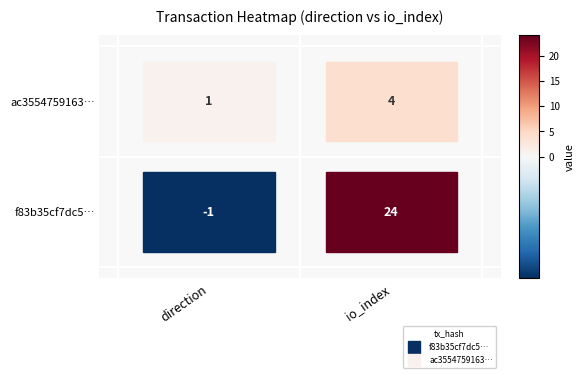

What is the minimum value for f83b35cf7dc59234b203df5b8ff9e68e4b3c918?

-1